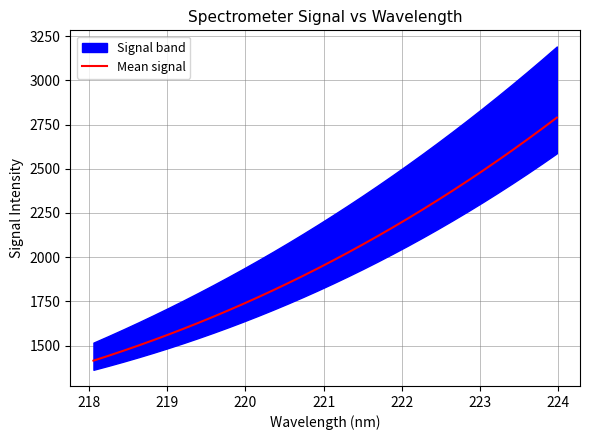

How many data points does each series have?

32